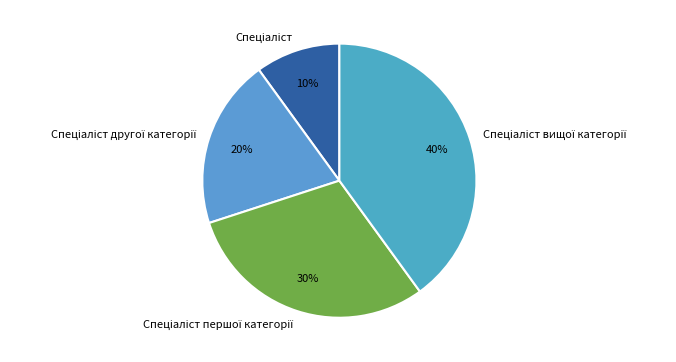

Does any single category account for the majority?

No